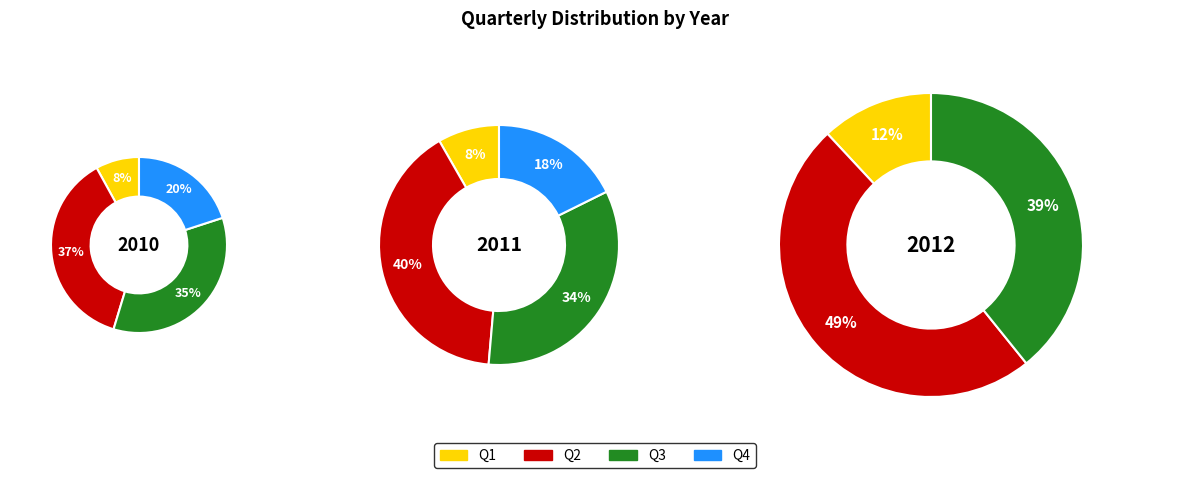

At Q1, list the series in order from largest to smallest.

2012, 2011, 2010